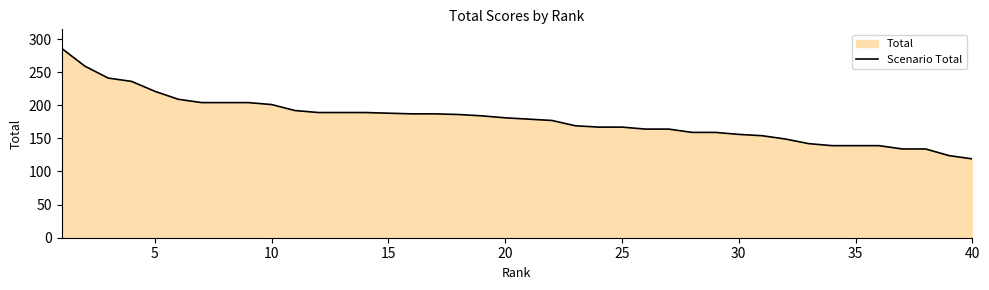

What is the minimum value shown in the chart?

119